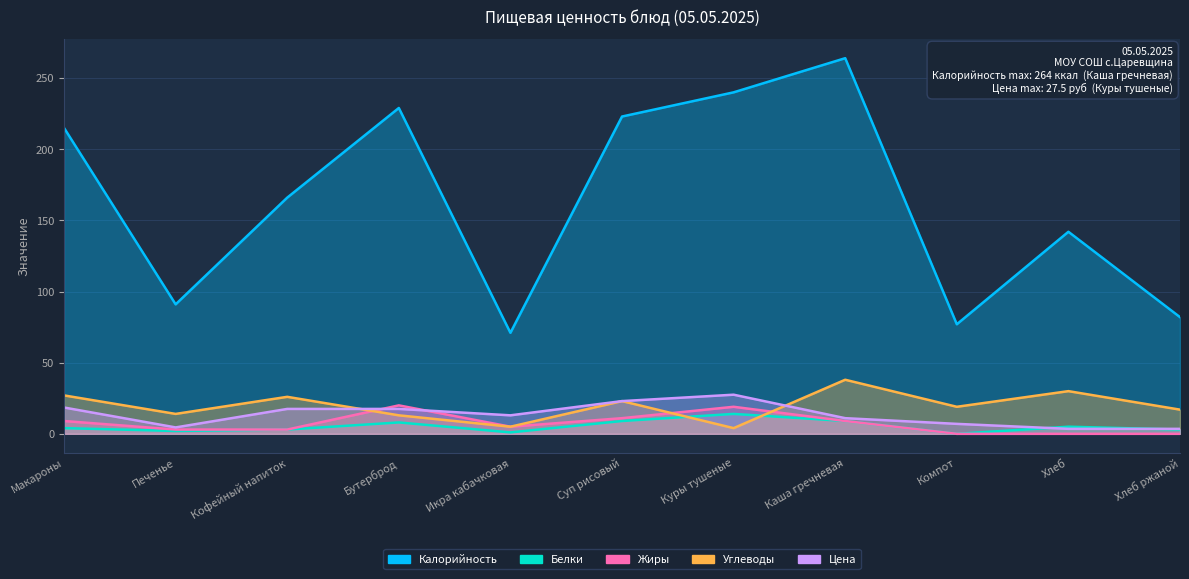

Which series has the largest total across all categories?

Калорийность